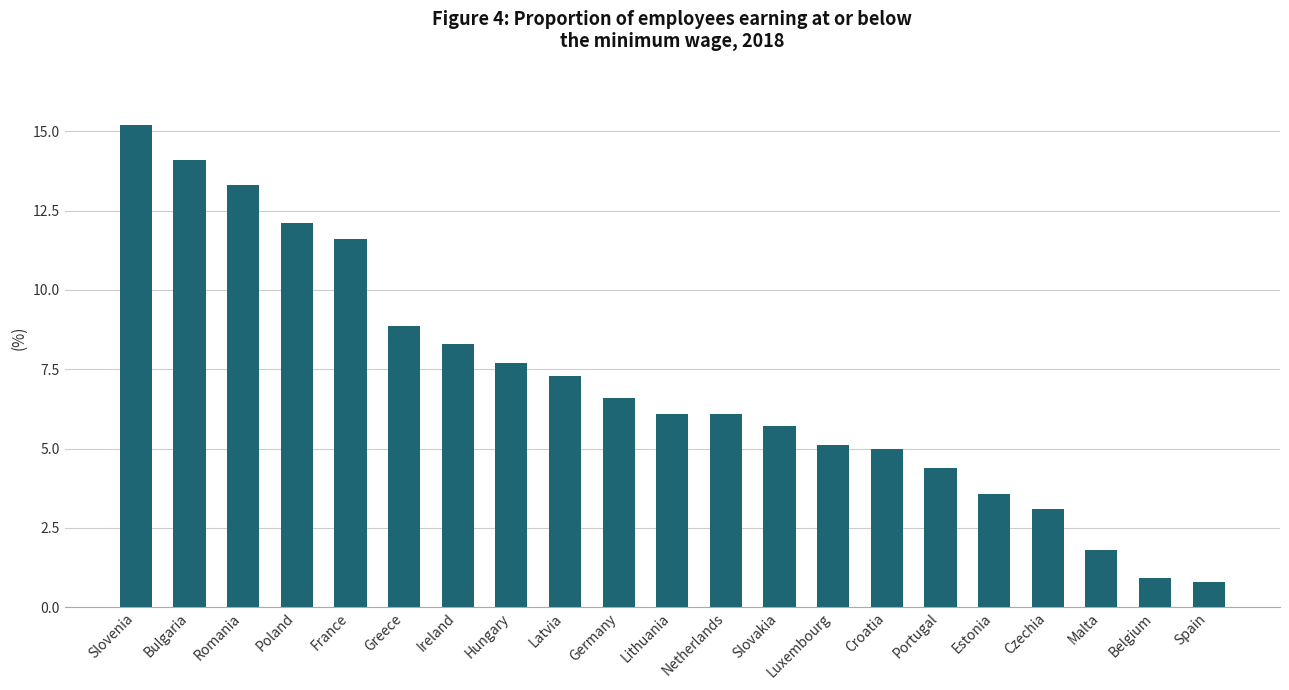

What is the difference between the values at Poland and Ireland?

3.8